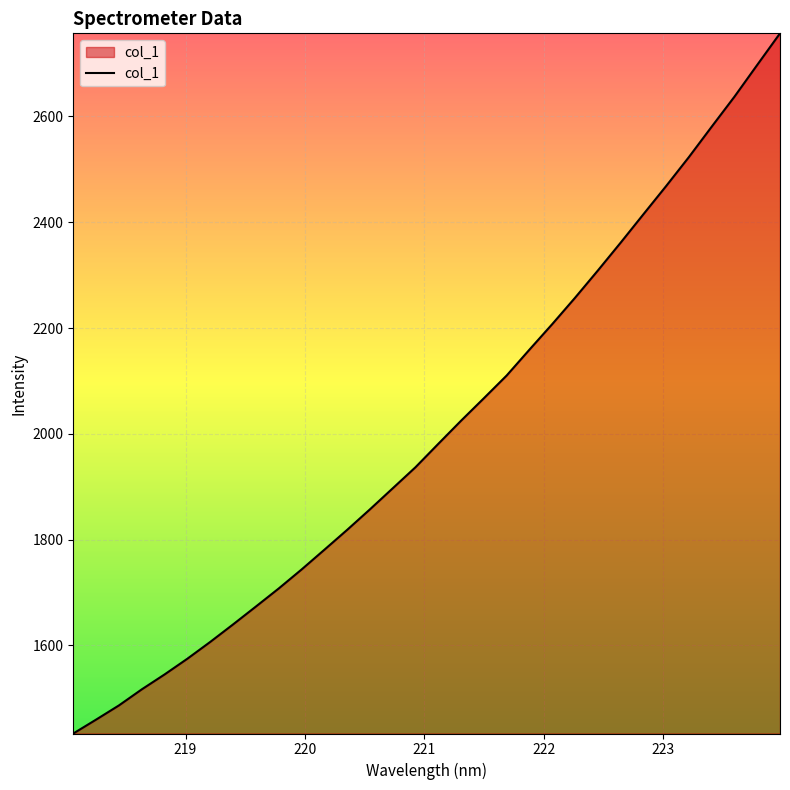

How many lines are shown in the chart?

1